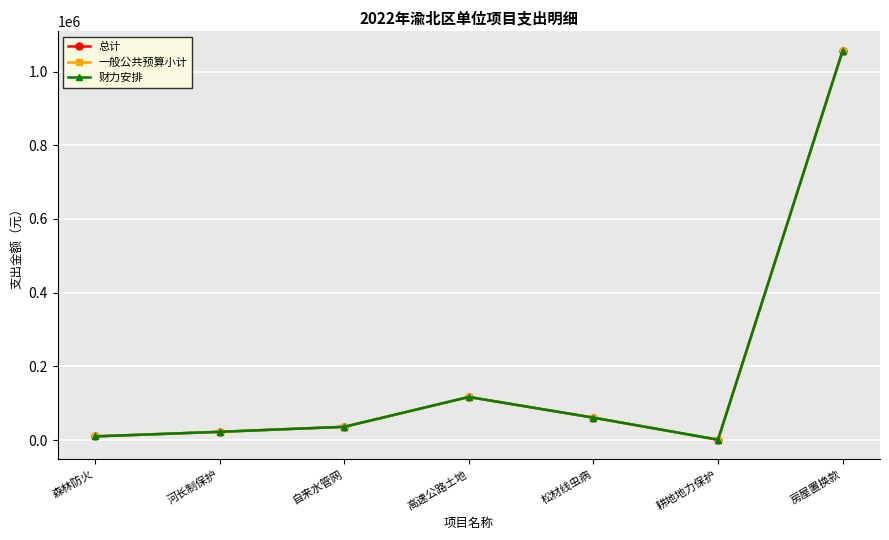

At which label does 总计 first exceed 36000?

高速公路土地